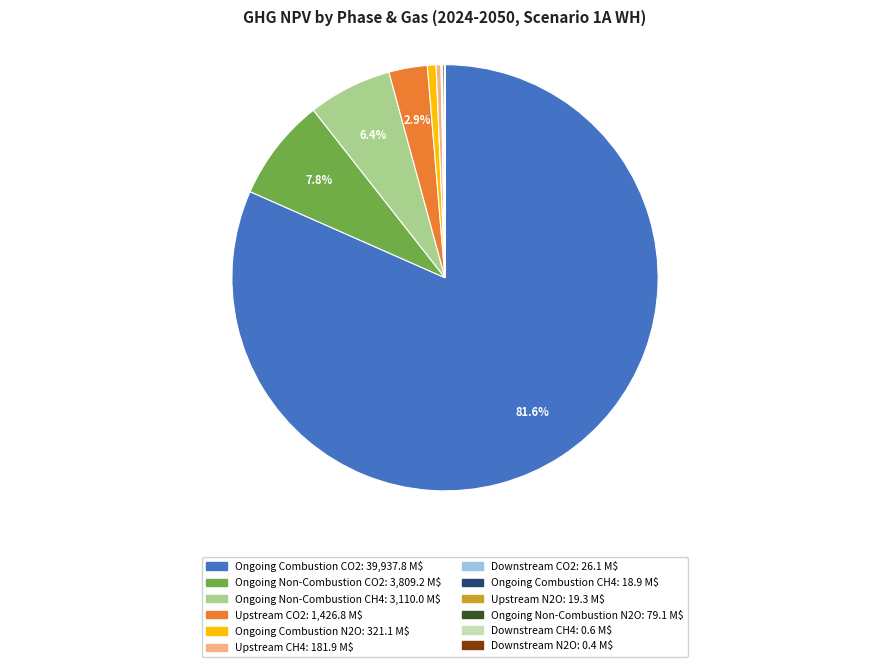

Is there any slice that represents more than half of the pie?

Yes